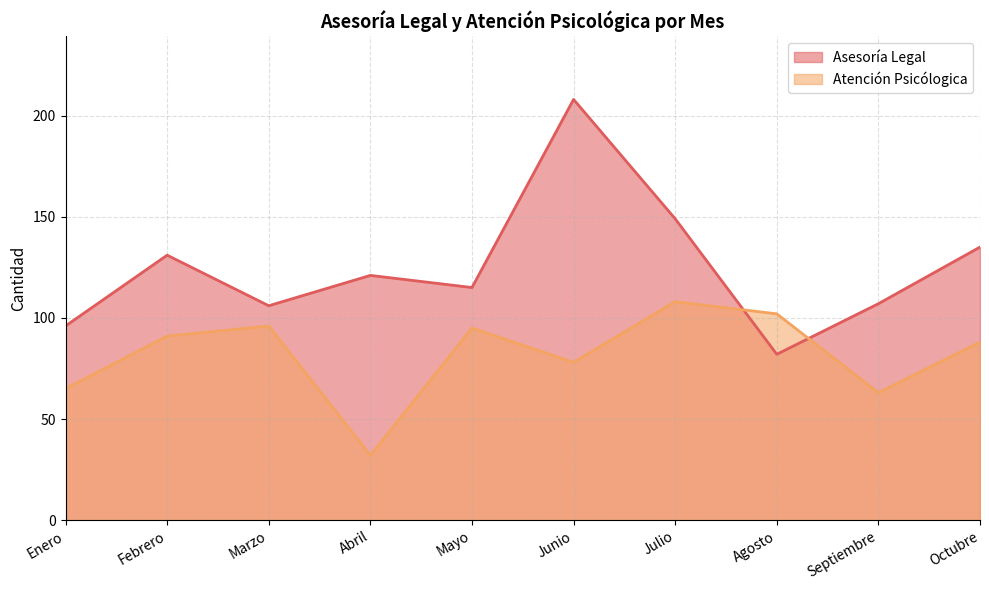

How many values in the Atención Psicólogica series are below 91?

5